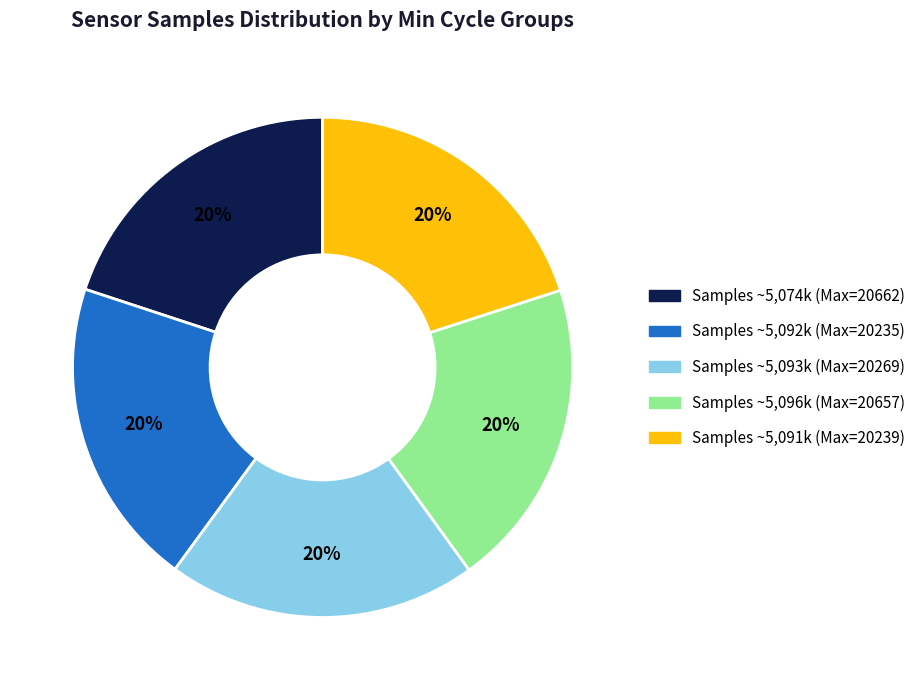

Does any single category account for the majority?

No